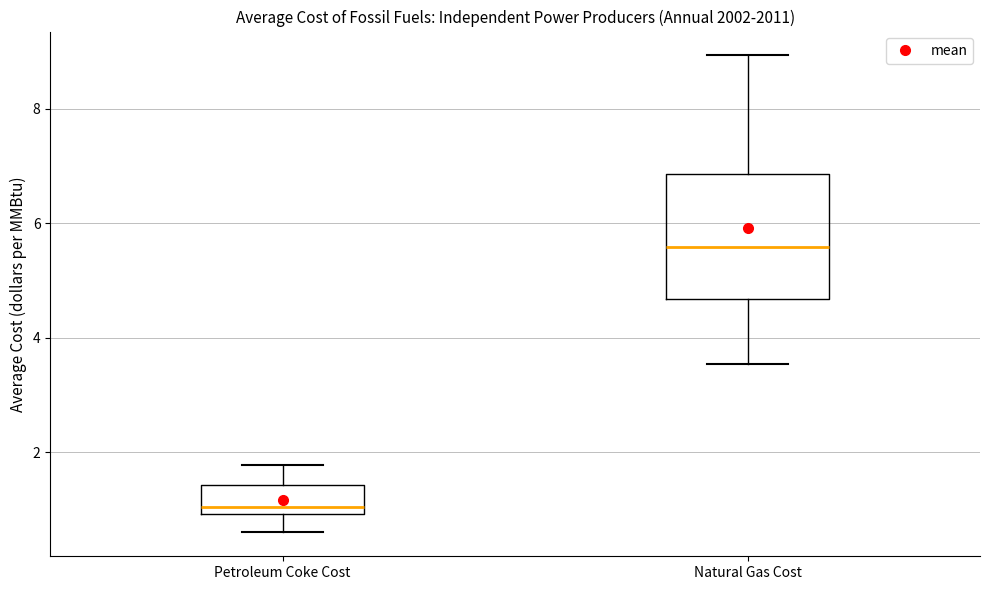

Reading left to right, read every box against the y-axis: the position of its median line, the range the box covers, and the ends of its whiskers. The values are not printed on the chart, so give them approximately, as read against the axis.

Petroleum Coke Cost: median 1.0 (just above the box's lower edge), box 1.0 to 1.4, whiskers 0.6 to 1.8
Natural Gas Cost: median 5.6, box 4.6 to 6.8, whiskers 3.6 to 9.0